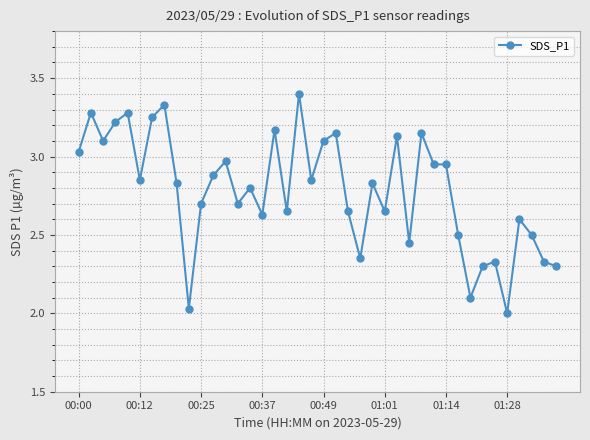

What is the sum of all values?

111.3